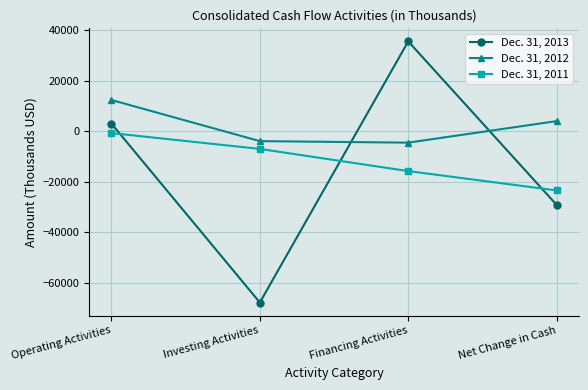

Where does the Dec. 31, 2012 series first go above 4058?

Operating Activities